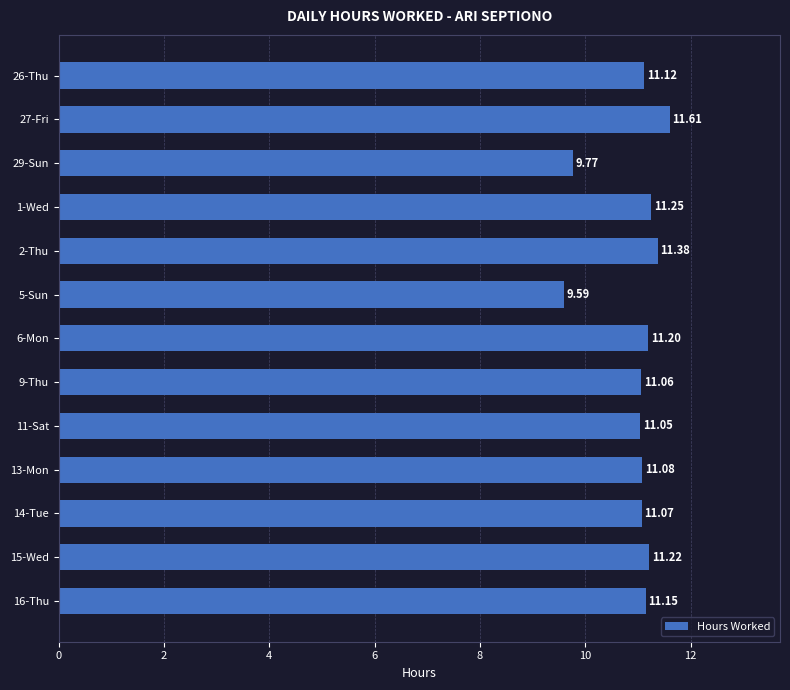

Rank the categories by value from lowest to highest.

5-Sun, 29-Sun, 11-Sat, 9-Thu, 14-Tue, 13-Mon, 26-Thu, 16-Thu, 6-Mon, 15-Wed, 1-Wed, 2-Thu, 27-Fri